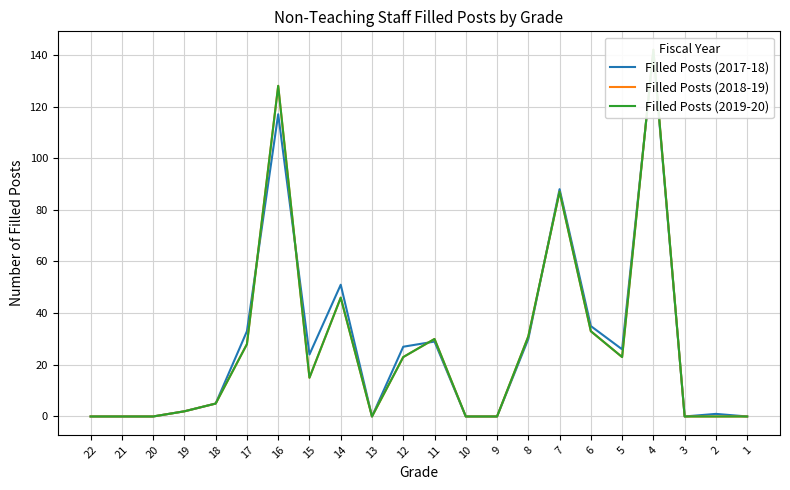

How many distinct data groups are displayed?

3